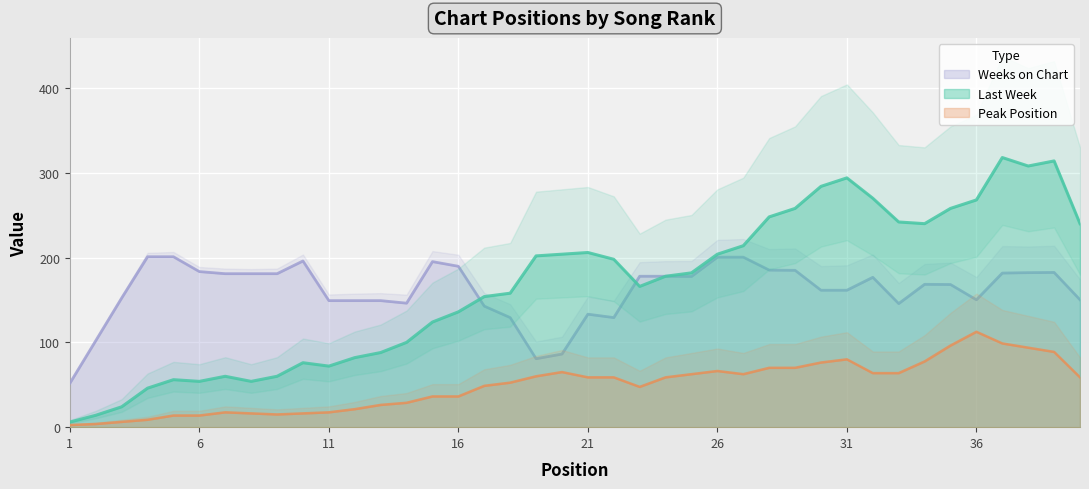

True or false: Weeks on Chart and Peak Position intersect in this chart.

False